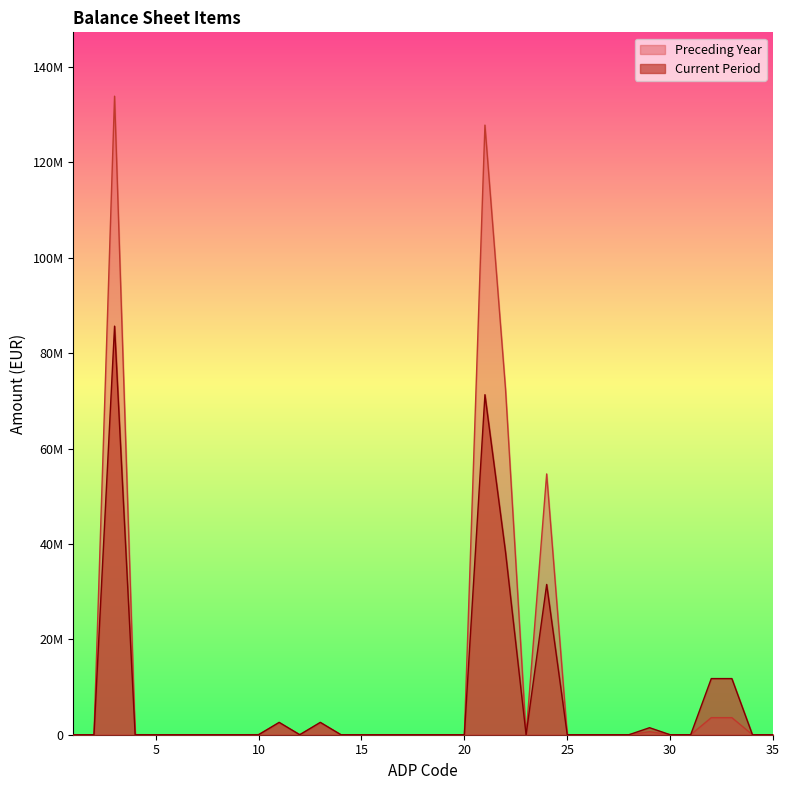

At which label is Preceding Year closest to 66942327?

22